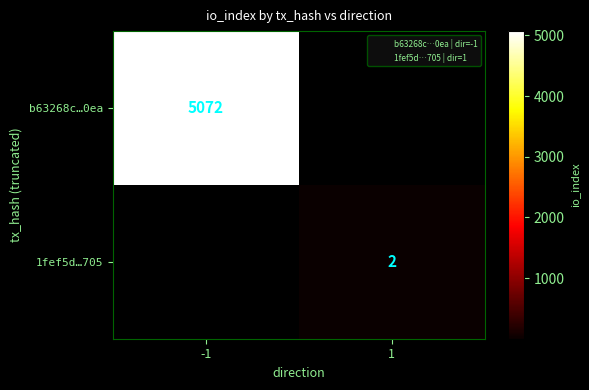

At how many categories does at least one series exceed 875?

1